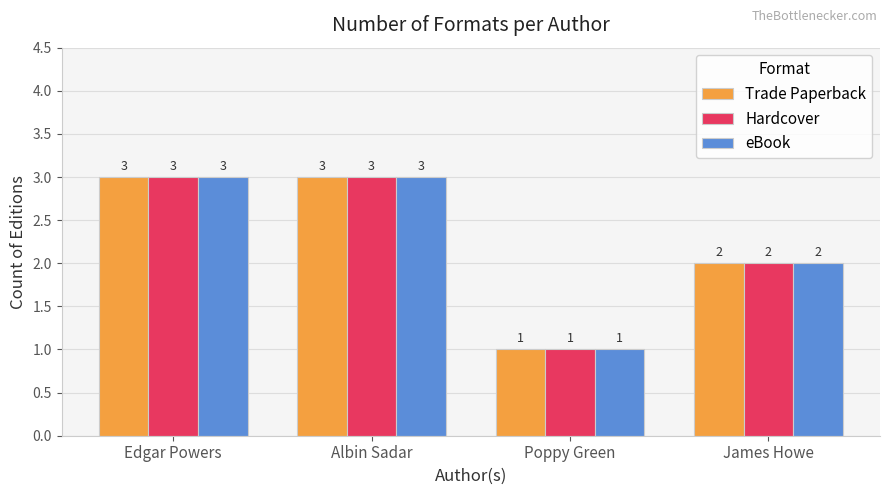

What is the label of the 1st bar from the right?

James Howe